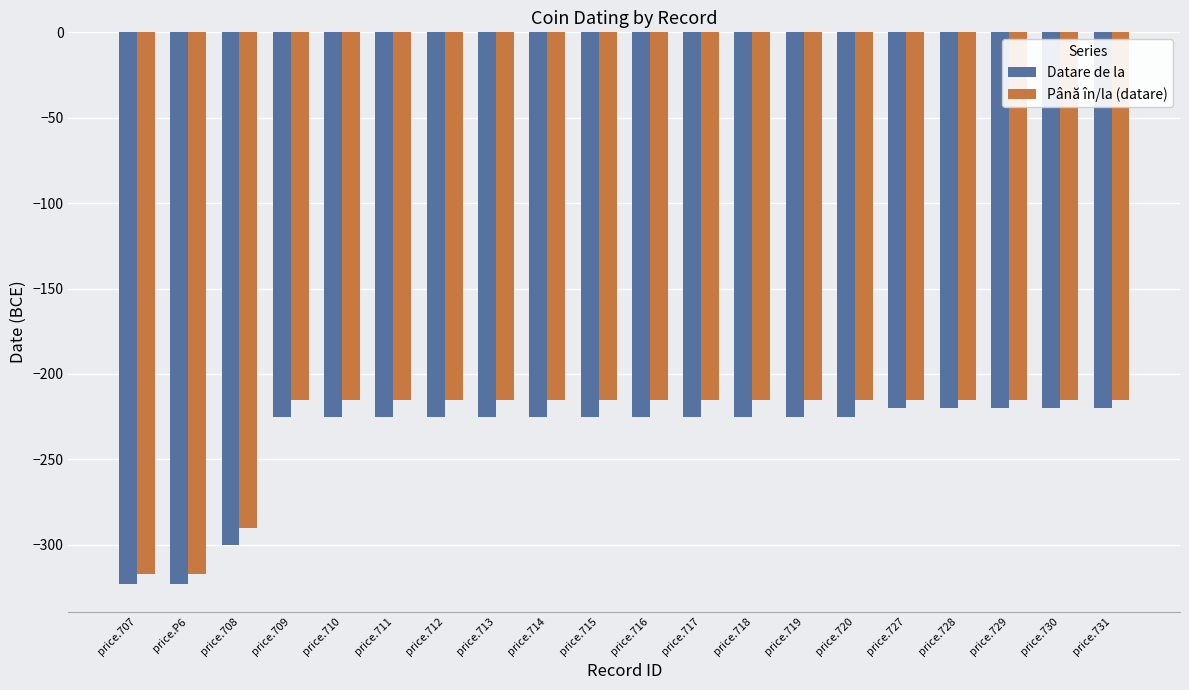

What is the sum of the Până în/la (datare) values at price.714 and price.709?

-430